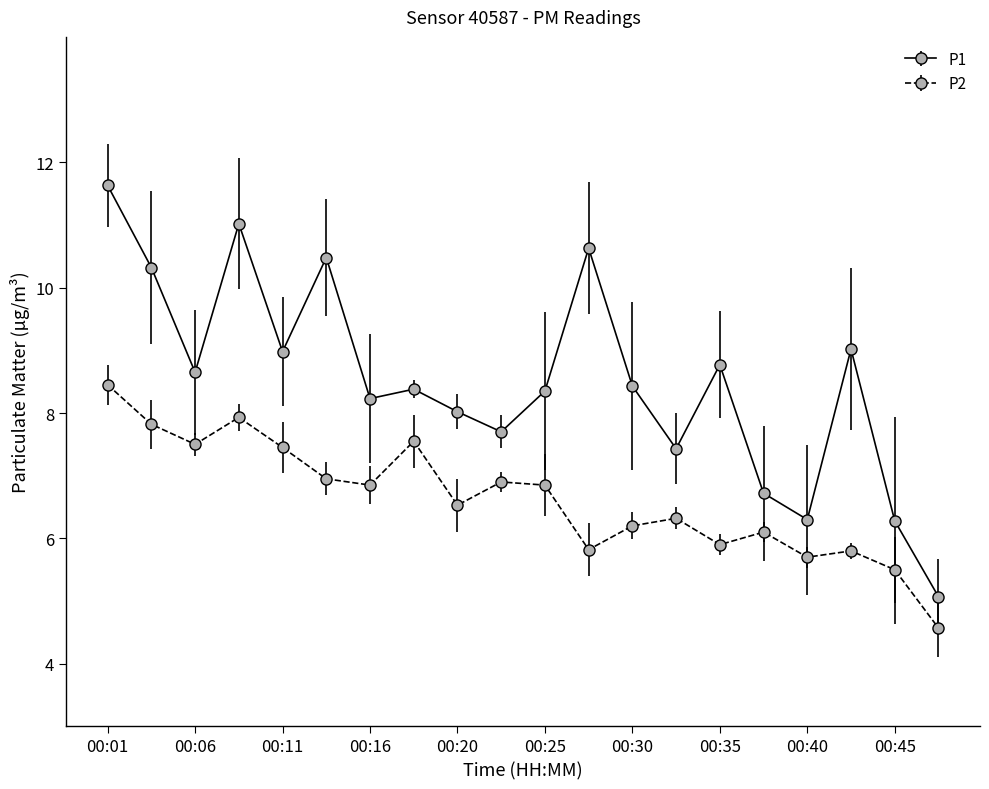

What is the greatest value displayed?

11.6